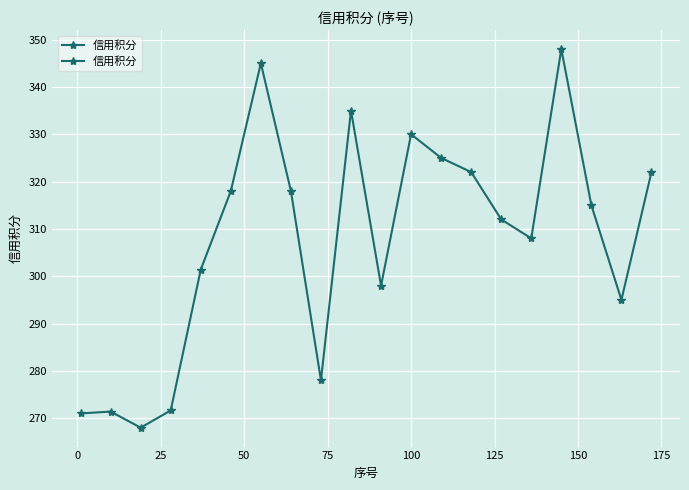

Count the number of data series in this chart.

1